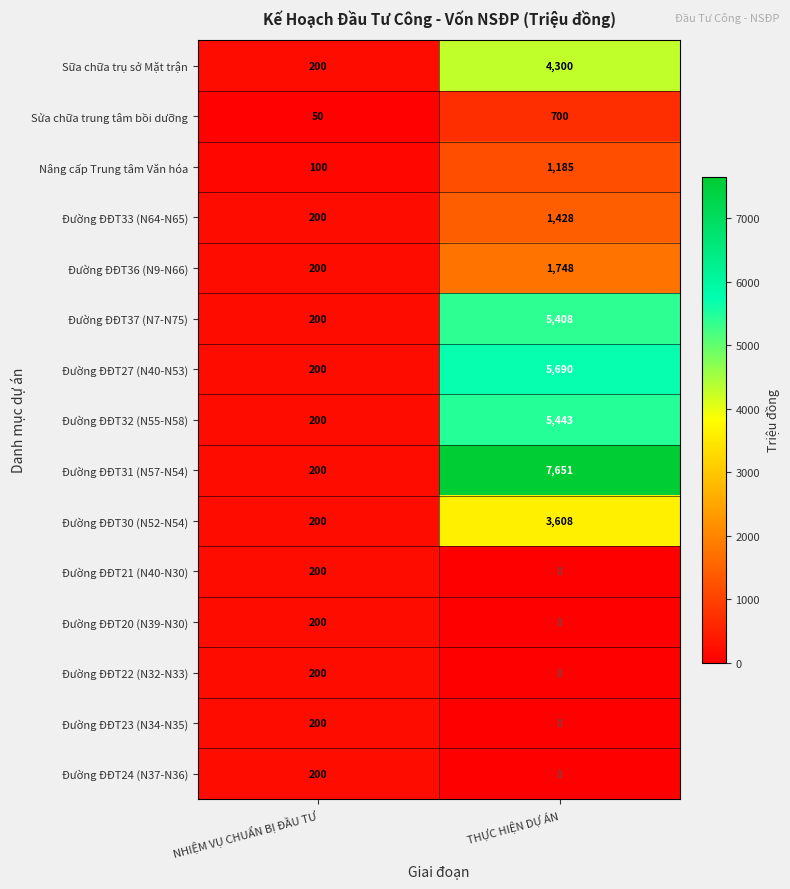

Which series changed the most between NHIỆM VỤ CHUẨN BỊ ĐẦU TƯ and THỰC HIỆN DỰ ÁN?

Đường ĐĐT31 (N57-N54)